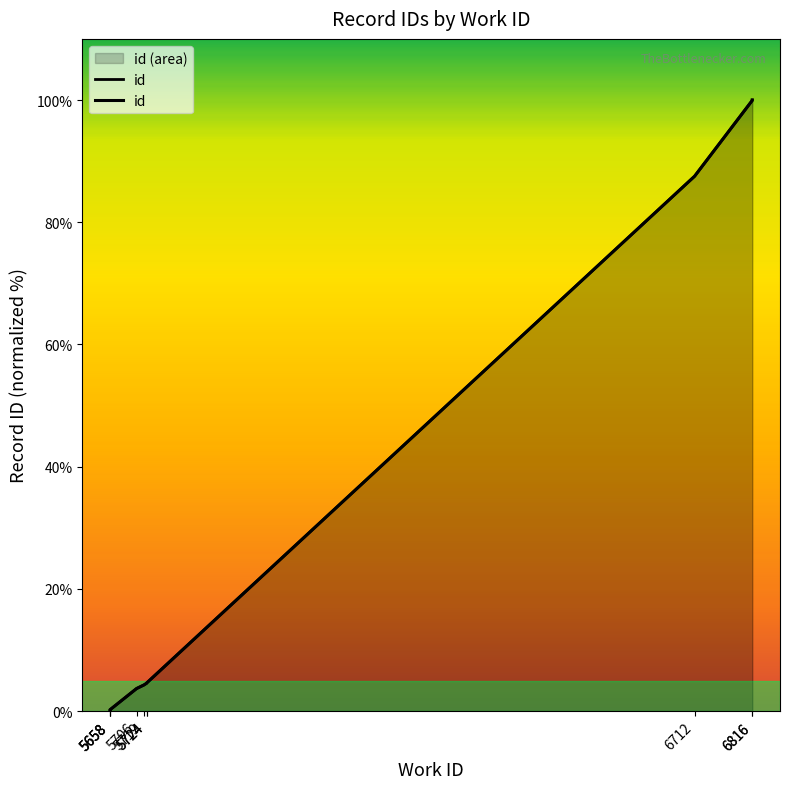

Rank the categories by value from highest to lowest.

6816, 6816, 6712, 5724, 5724, 5719, 5706, 5658, 5658, 5658